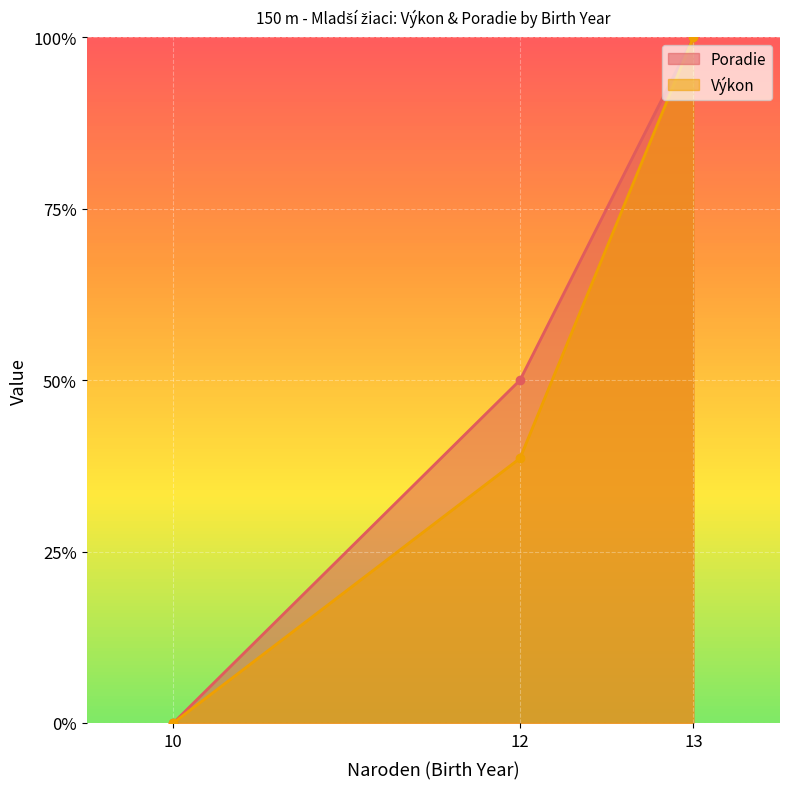

Which series has the largest range (max minus min)?

Poradie